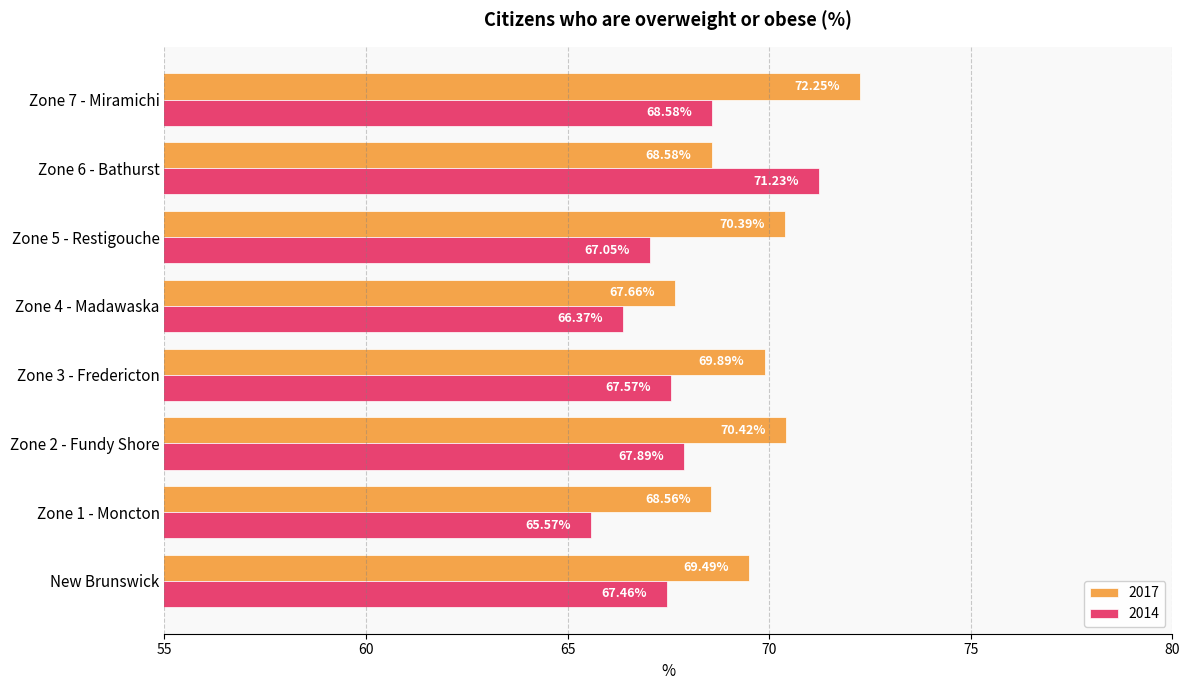

Which series has the largest range (max minus min)?

2014